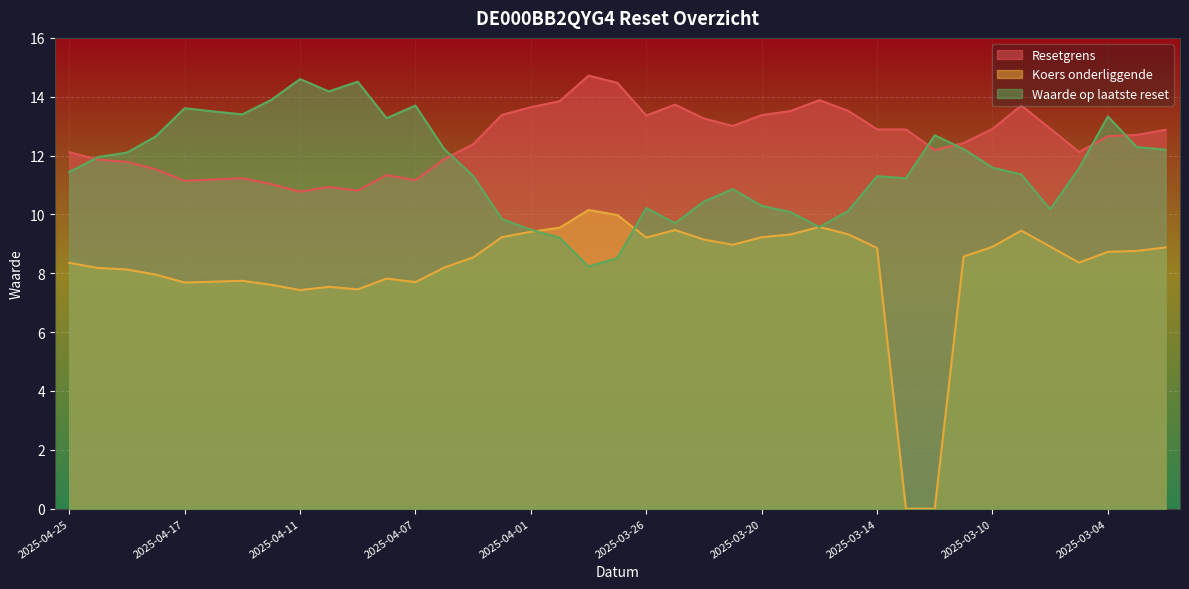

How many values in the Resetgrens series are below 12?

13